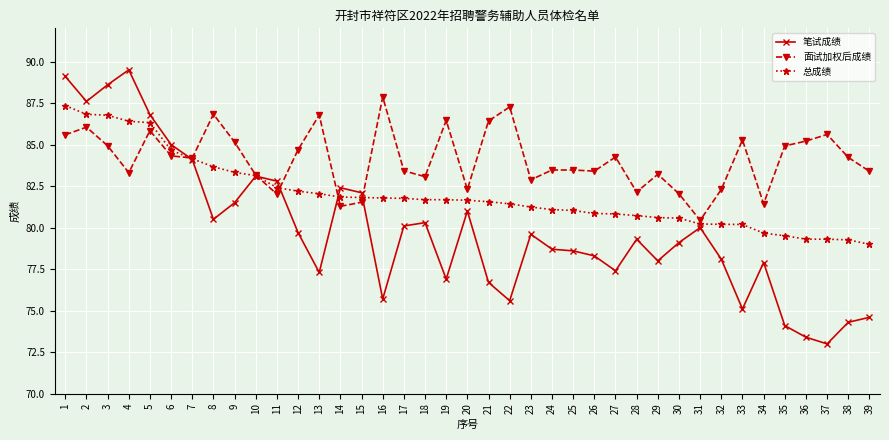

Rank the series by their average value, from highest to lowest.

面试加权后成绩, 总成绩, 笔试成绩